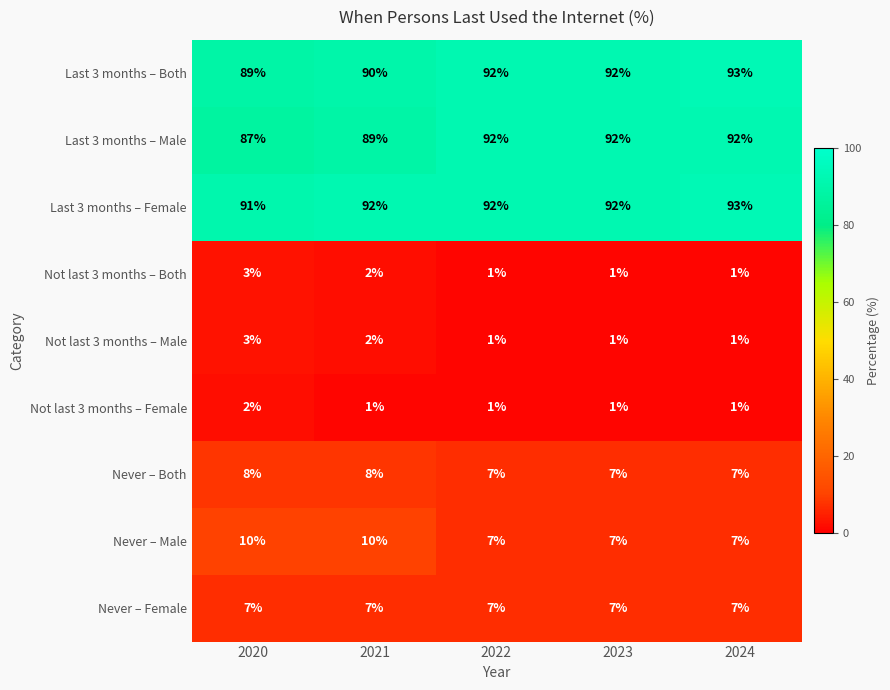

What is the sum of the Never – Female values at 2024 and 2022?

14